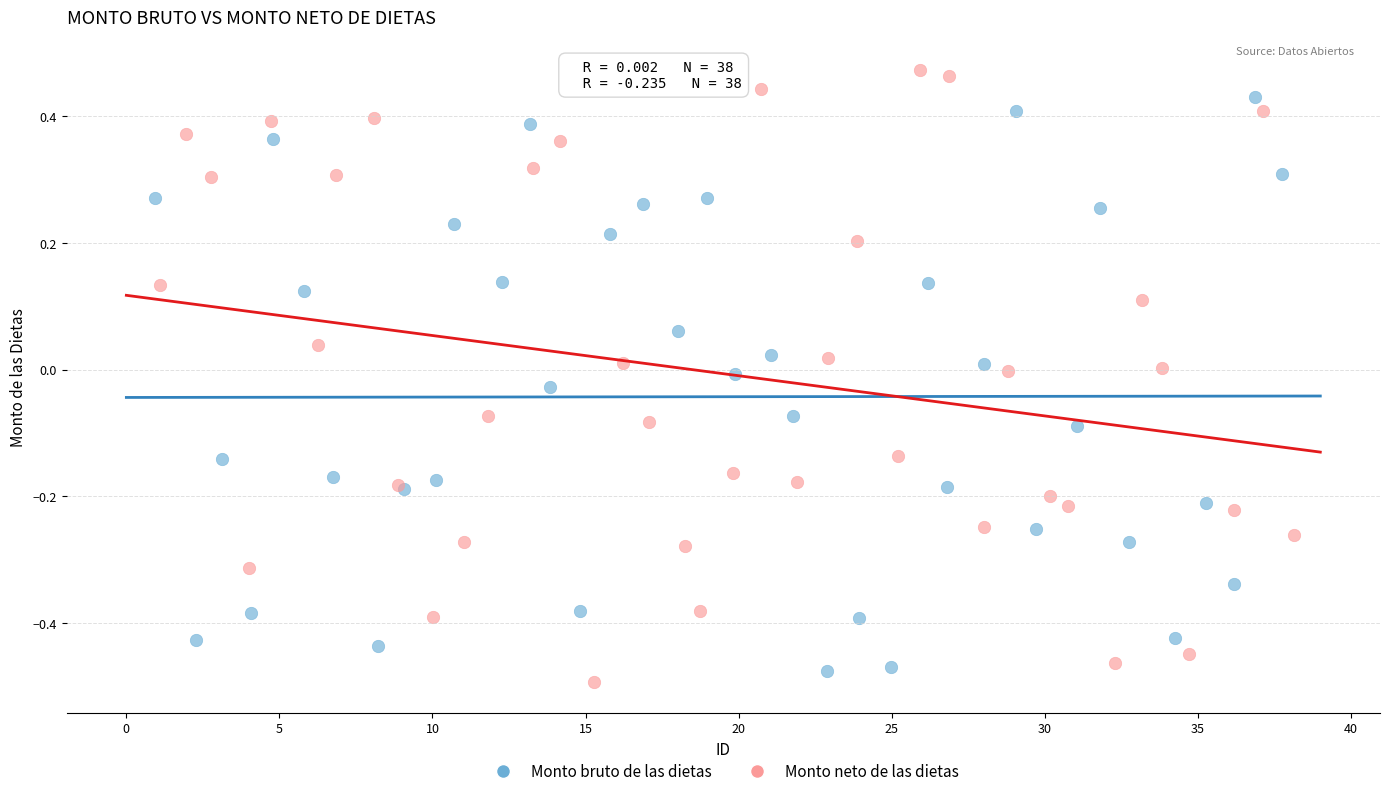

What are all the series names shown in the legend?

Monto bruto de las dietas, Monto neto de las dietas